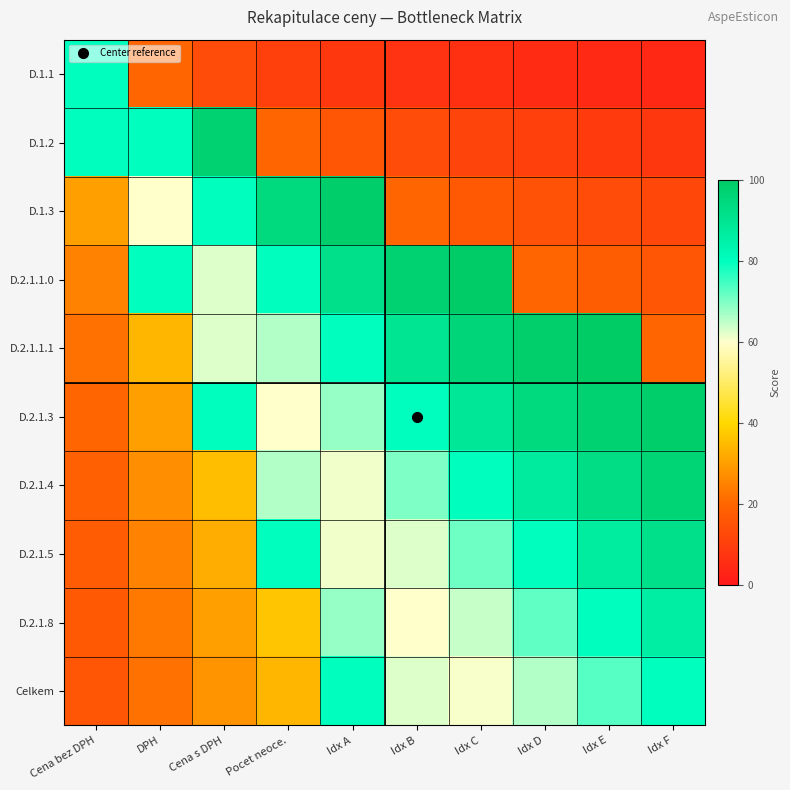

What is the spread (max minus min) of values at Cena s DPH?

84.0